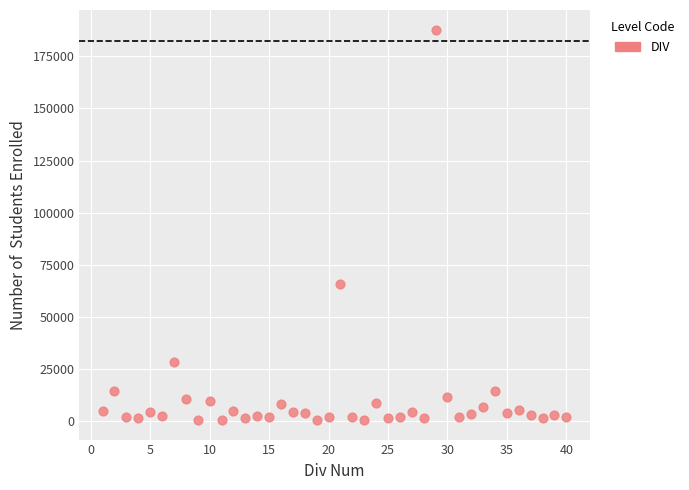

What Y value in the scatter plot is closest to 94183?

65966